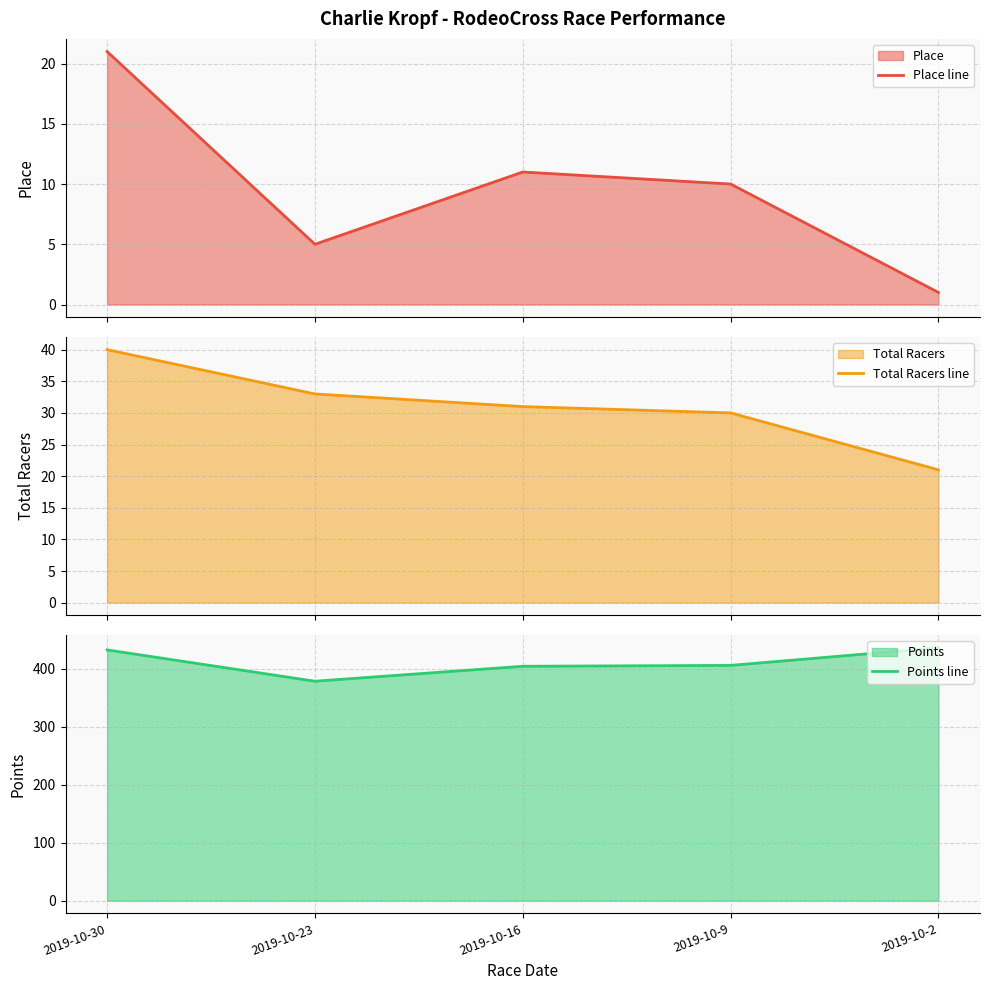

What is the smallest value displayed?

1.0